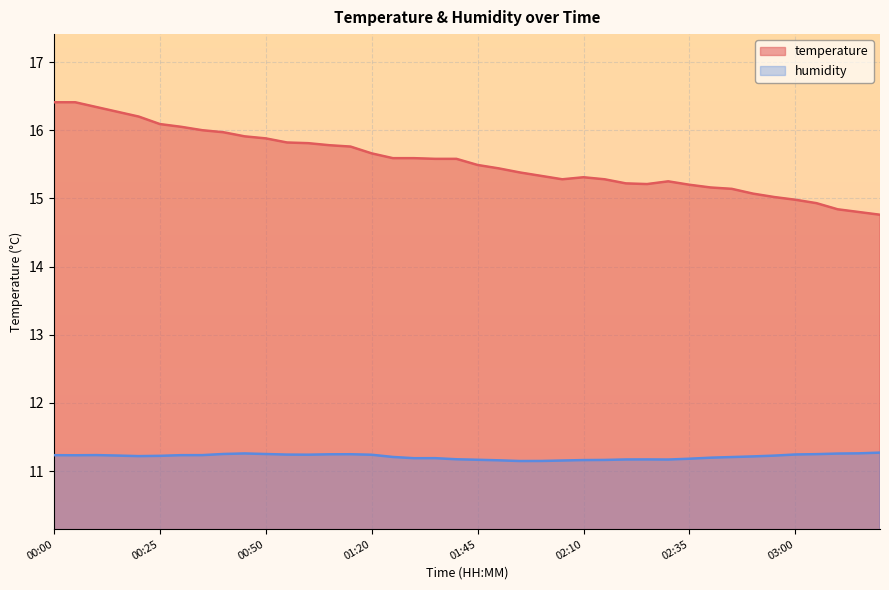

What is the difference between the highest and lowest values at 02:45?

3.9